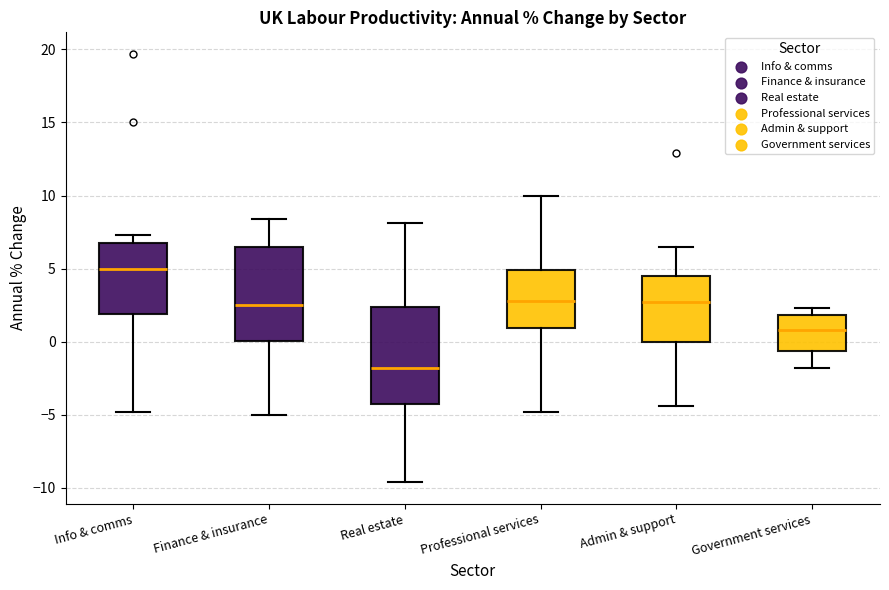

Which box has the highest median line?

Info & comms